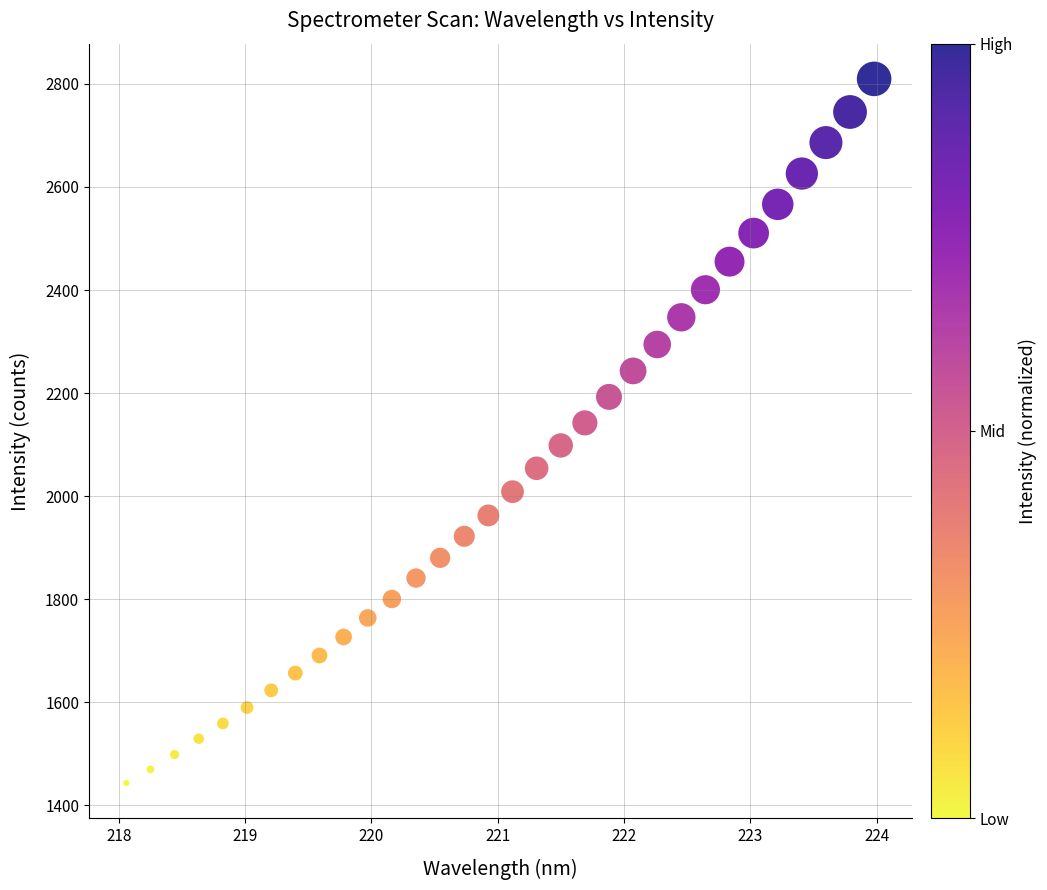

What is the range of Y values (max minus min)?

1366.3